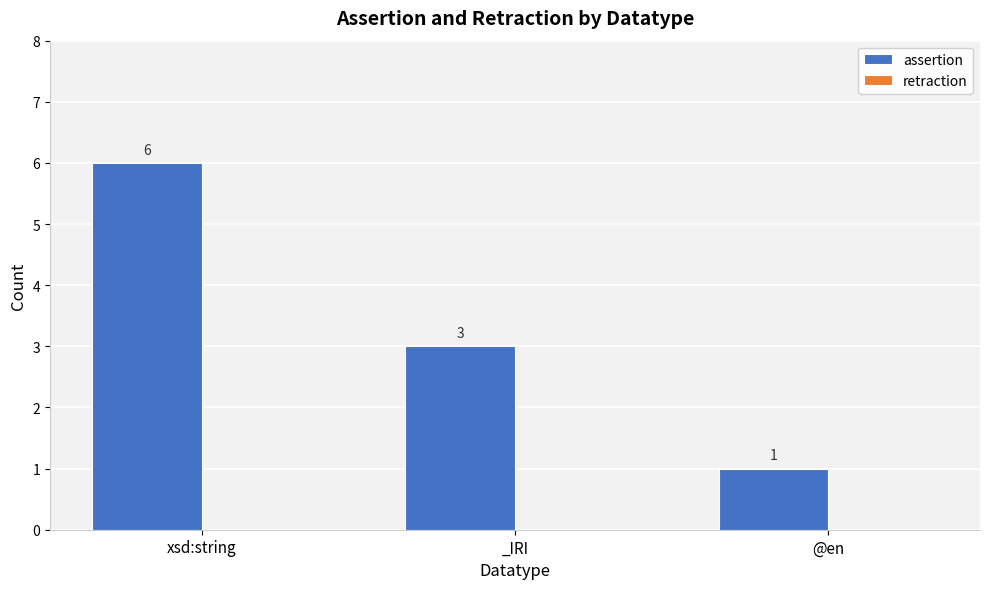

What is the maximum value shown in the chart?

6